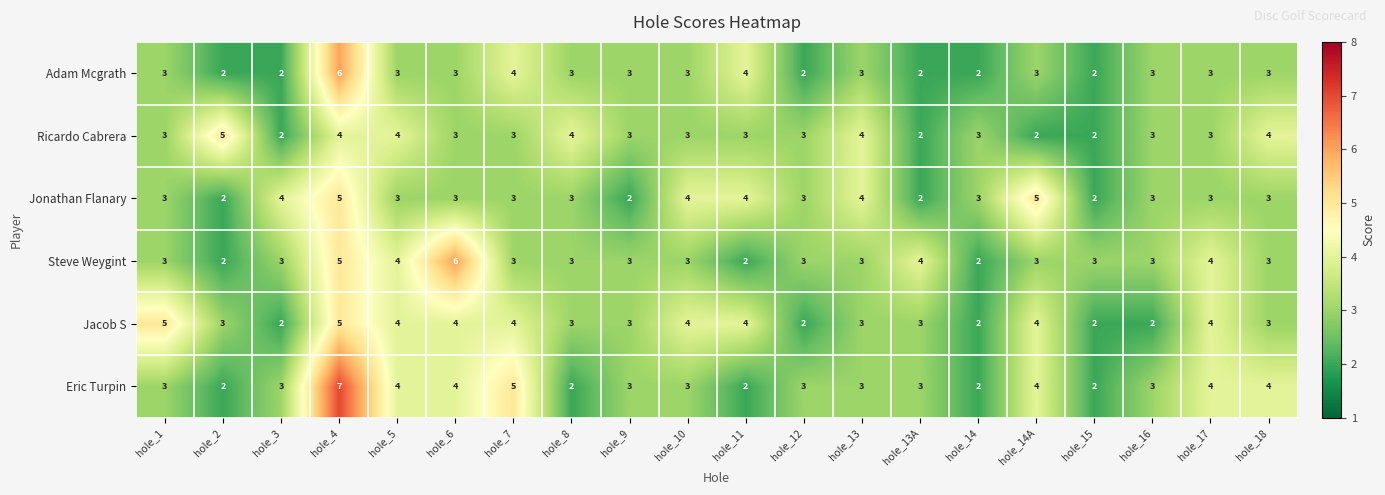

What is the average value of the Adam Mcgrath series?

3